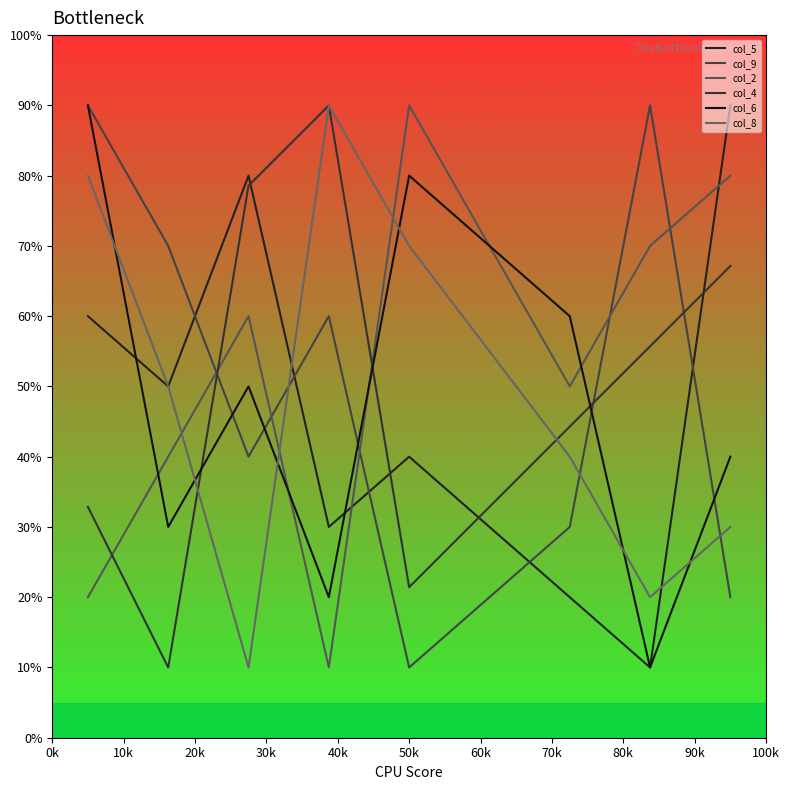

What is the average value of the col_2 series?

5.2